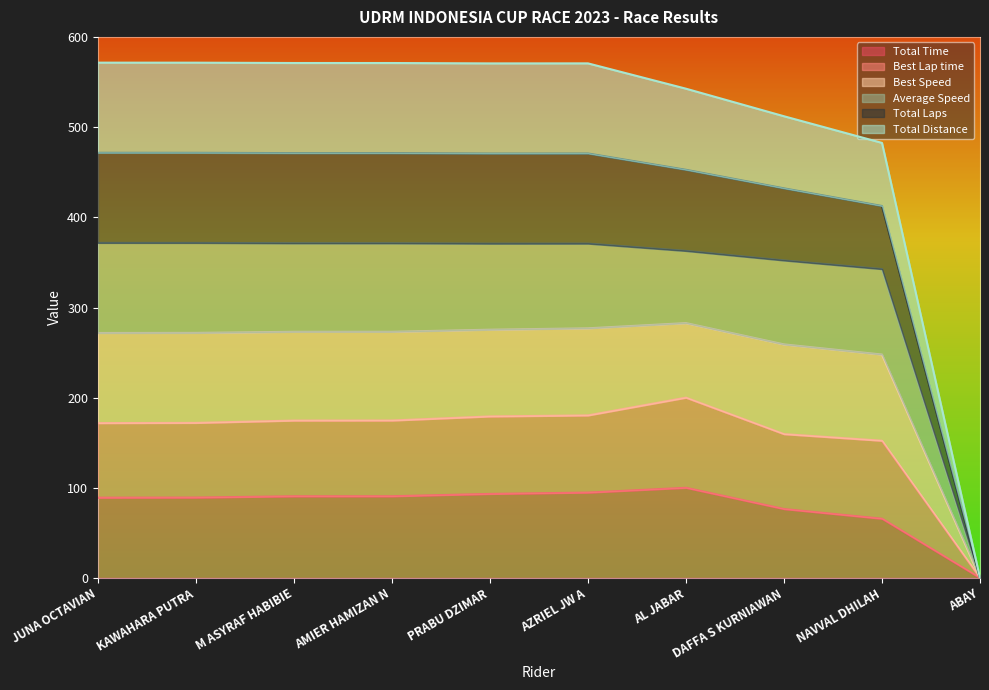

Which series changed the most between M ASYRAF HABIBIE and DAFFA S KURNIAWAN?

Total Laps